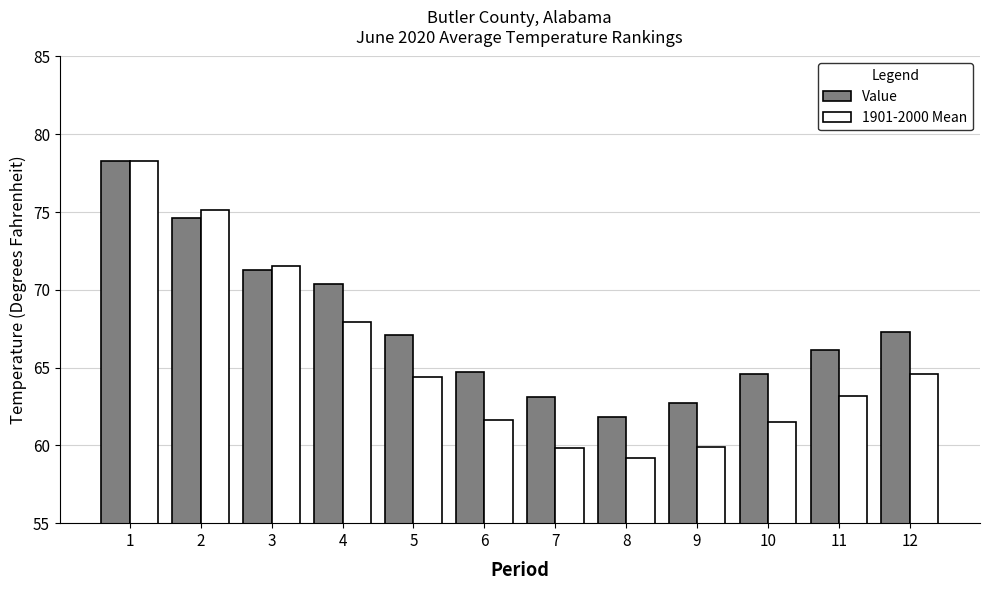

Which label corresponds to the largest value in the chart?

1